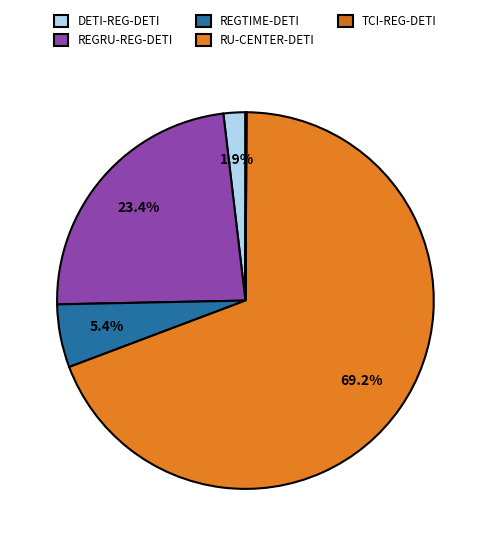

Approximately how many times larger is the value at RU-CENTER-DETI compared to REGRU-REG-DETI?

2.9